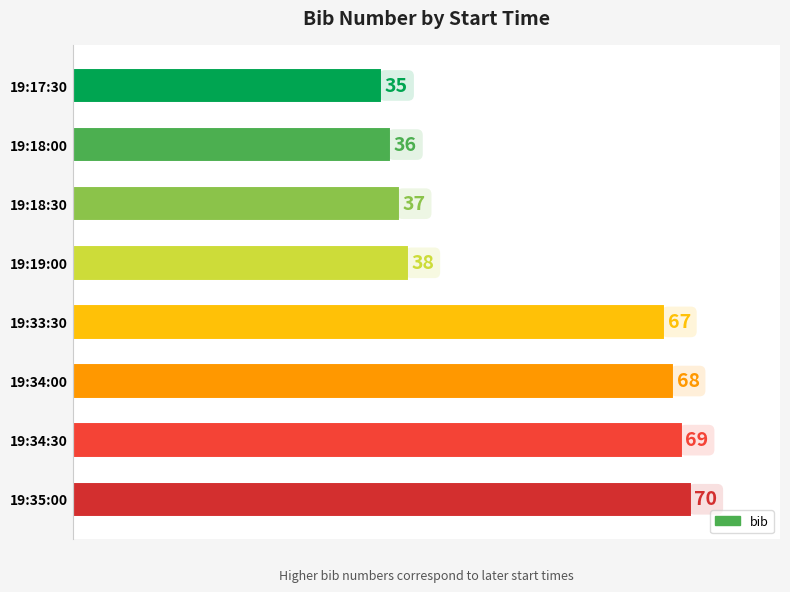

True or false: the data shows 51 at 19:18:30.

False